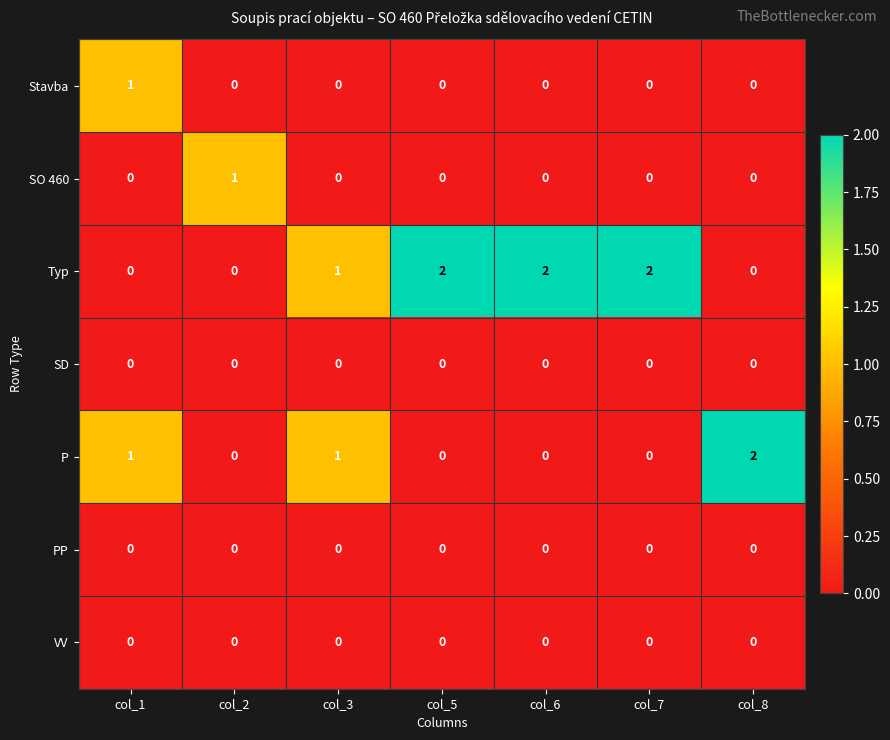

Where is Typ nearest to the value 1?

col_3